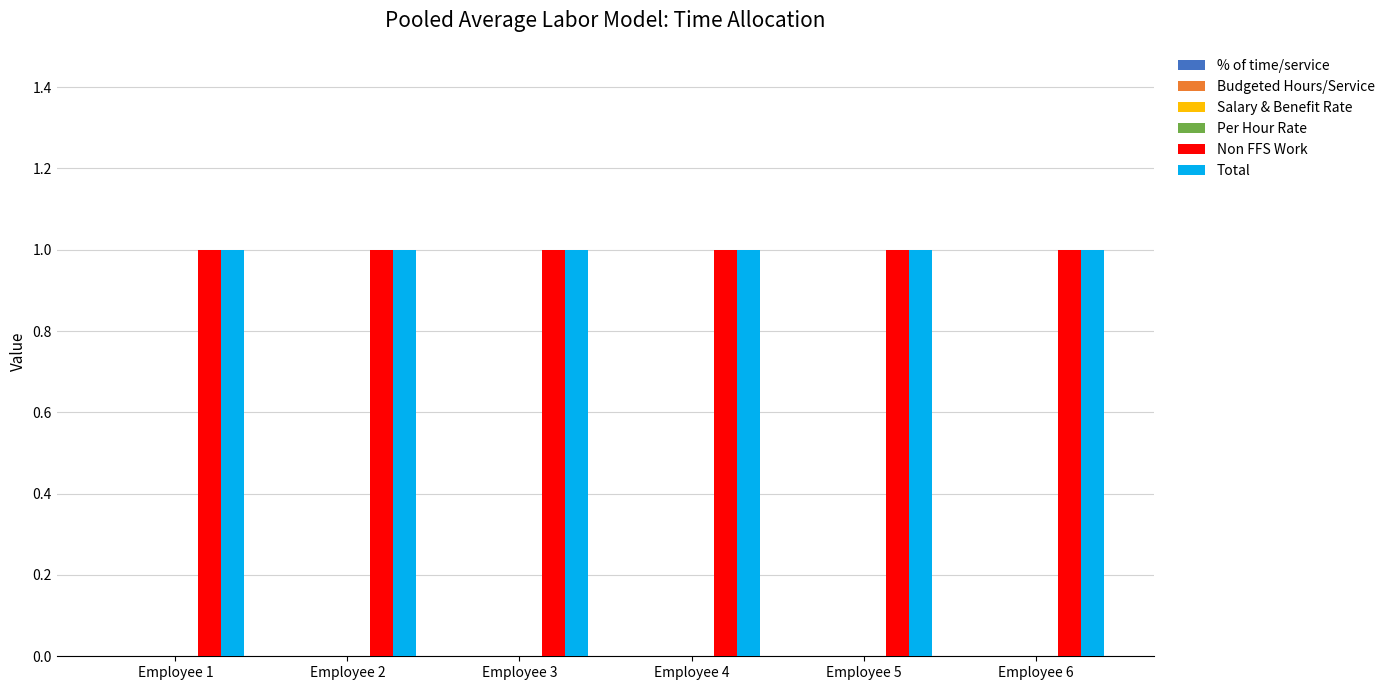

Which series has the widest spread of values?

% of time/service